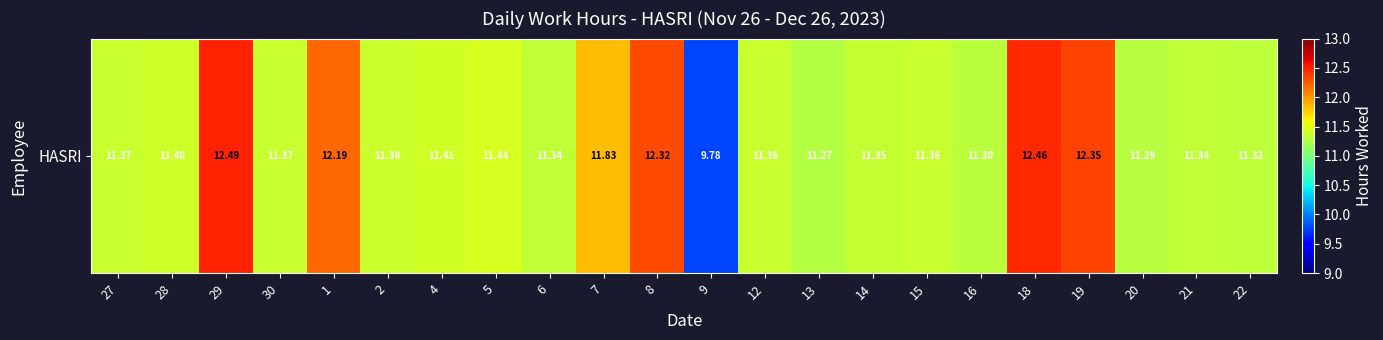

How many series are shown in this chart?

1